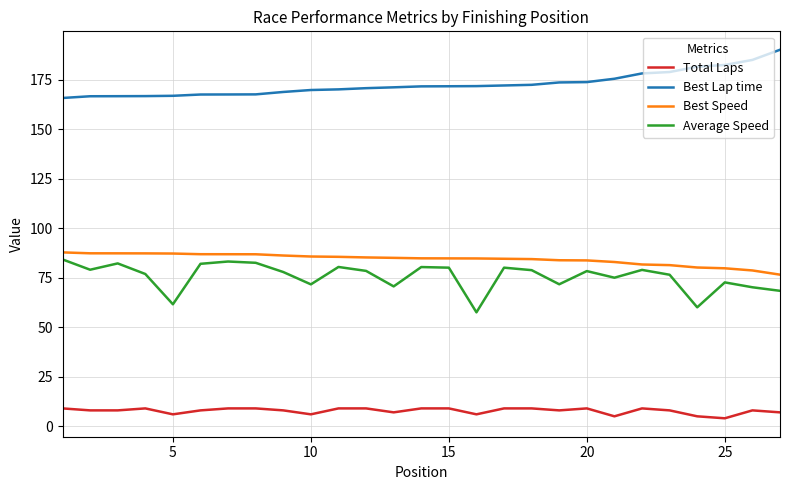

Is this an area chart (filled region under the line)?

No